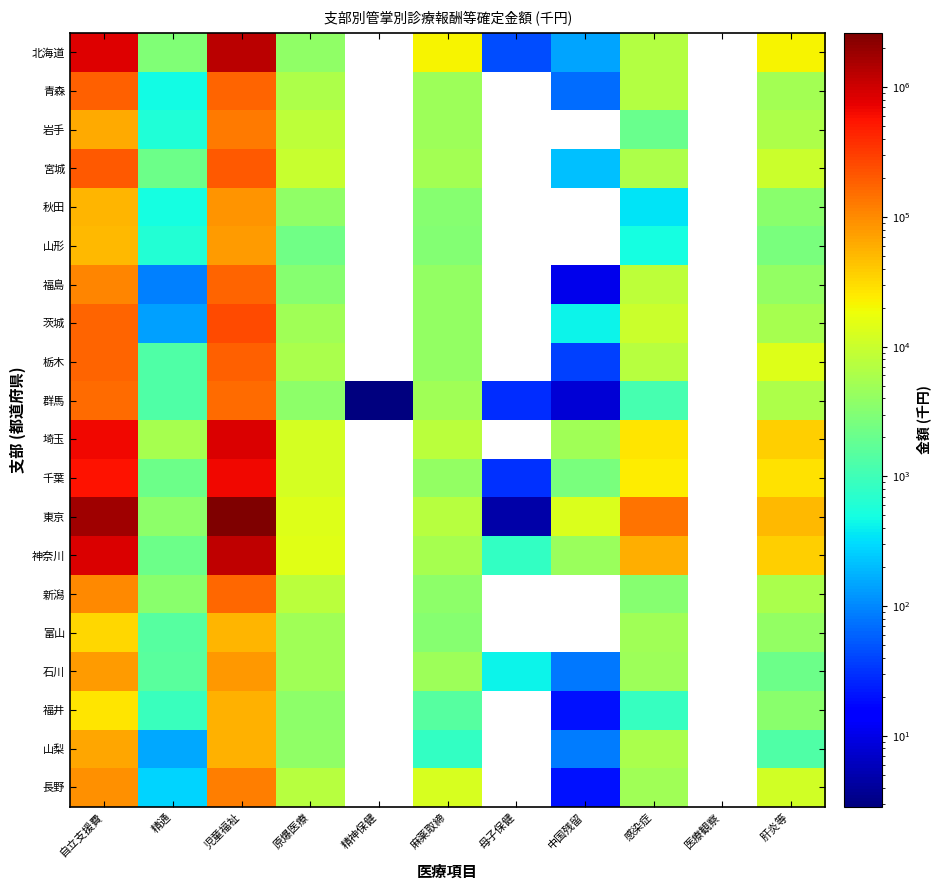

At how many categories does at least one series exceed 2501474?

1